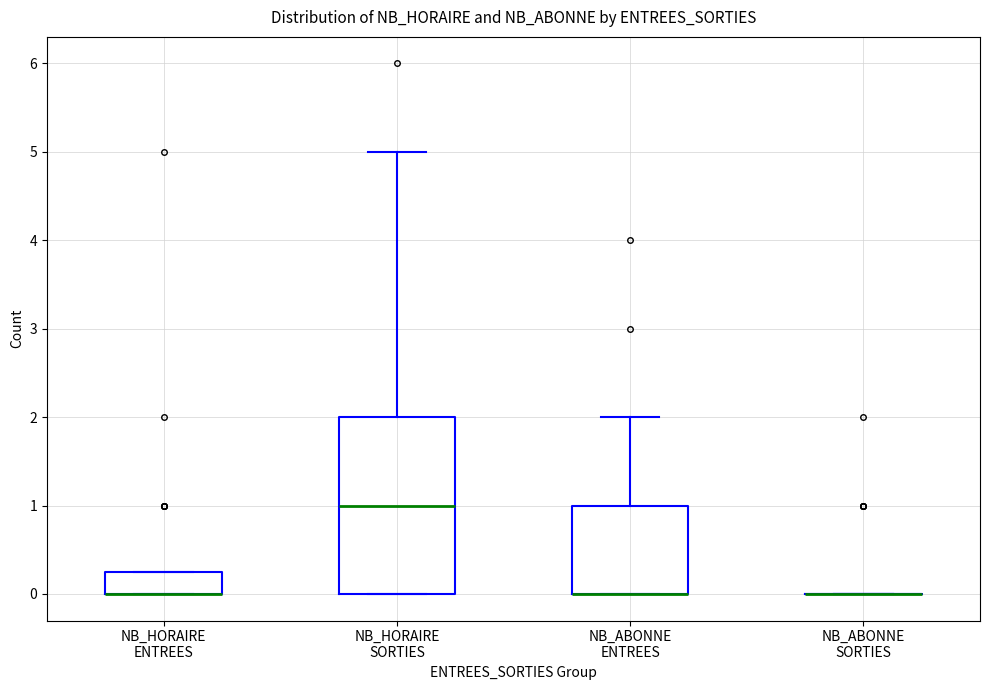

Comparing the boxes themselves (not the whiskers), which one is the tallest?

NB_HORAIRE SORTIES